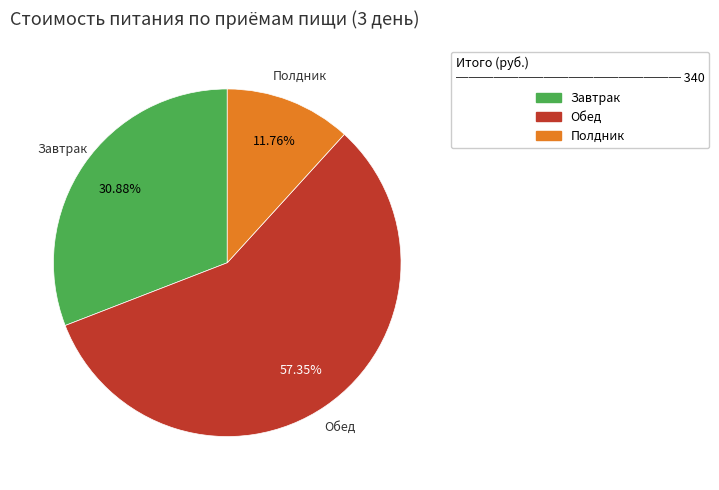

True or false: Обед accounts for 50% of the total.

False